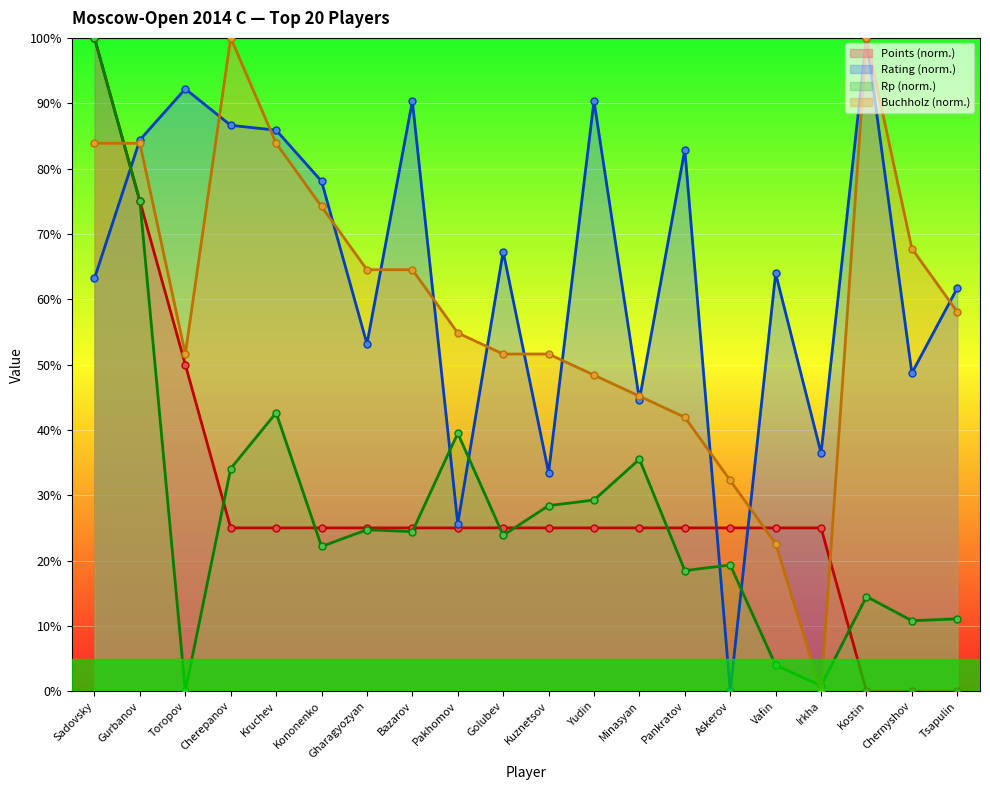

How many lines are shown in the chart?

4